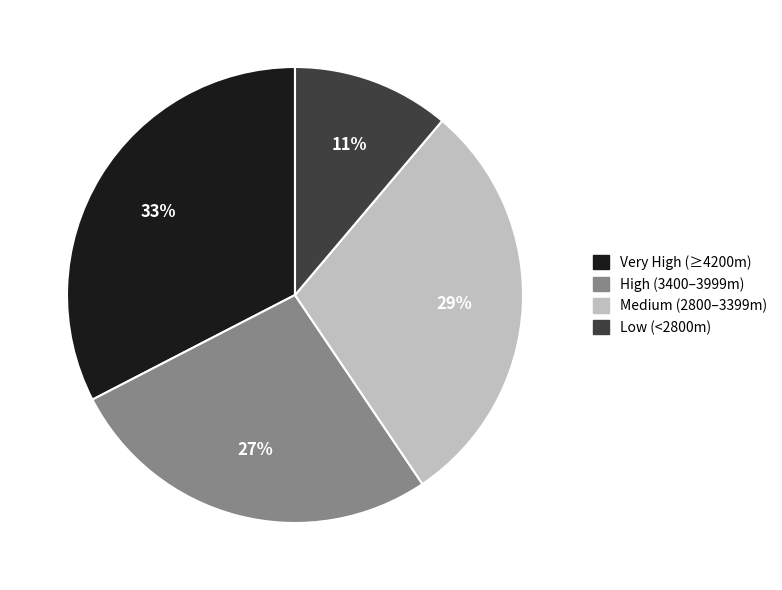

What percentage is the Medium (2800–3399m) slice, to the nearest percent?

29%